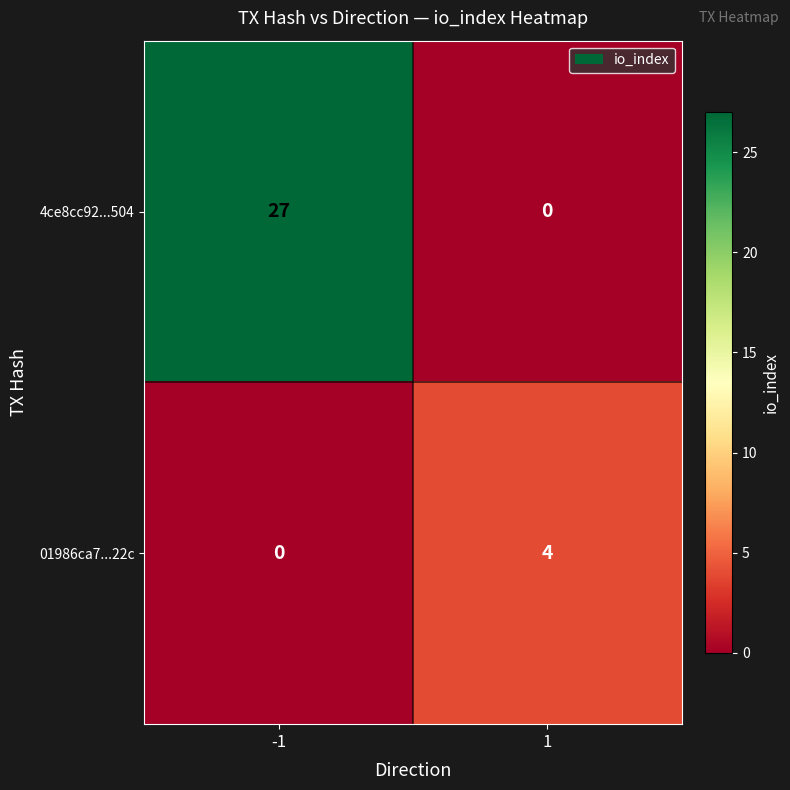

Which series has the largest total across all categories?

4ce8cc92...504